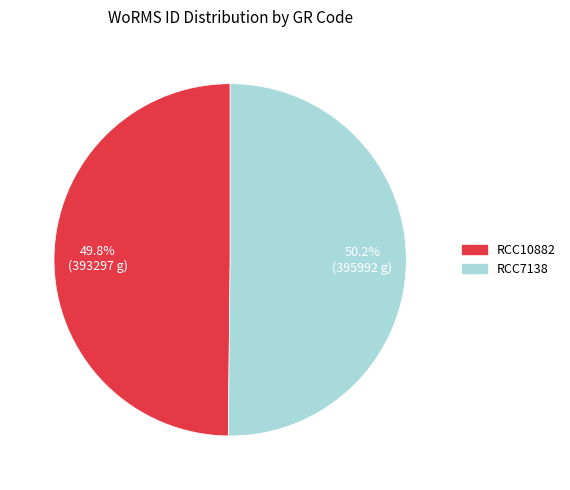

Is there any slice that represents more than half of the pie?

Yes